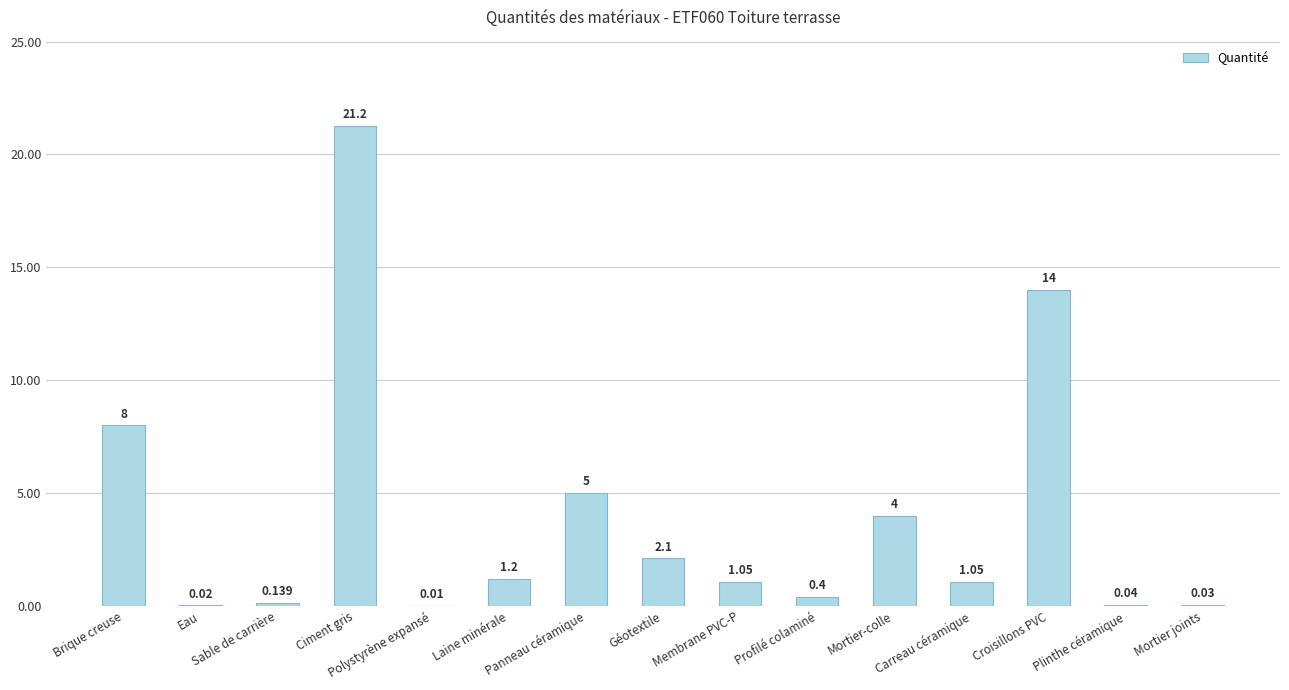

Reading right to left, extract all data points from this chart.

0.0	0.0	14.0	1.1	4.0	0.4	1.1	2.1	5.0	1.2	0.0	21.2	0.1	0.0	8.0